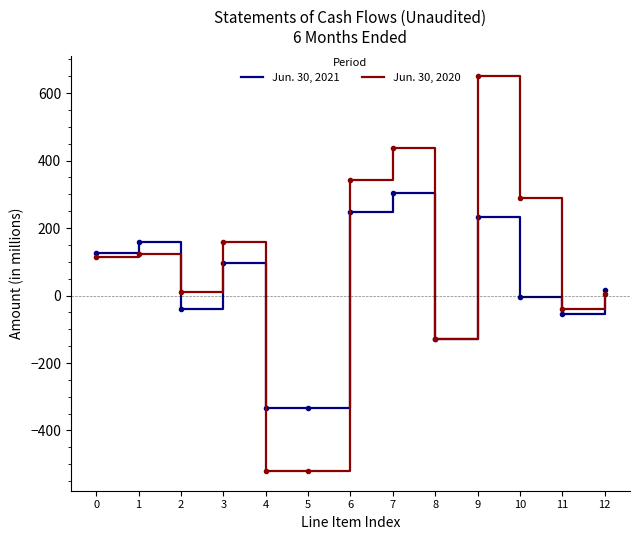

What value does the Jun. 30, 2021 series have at 6, to the nearest 50?

250